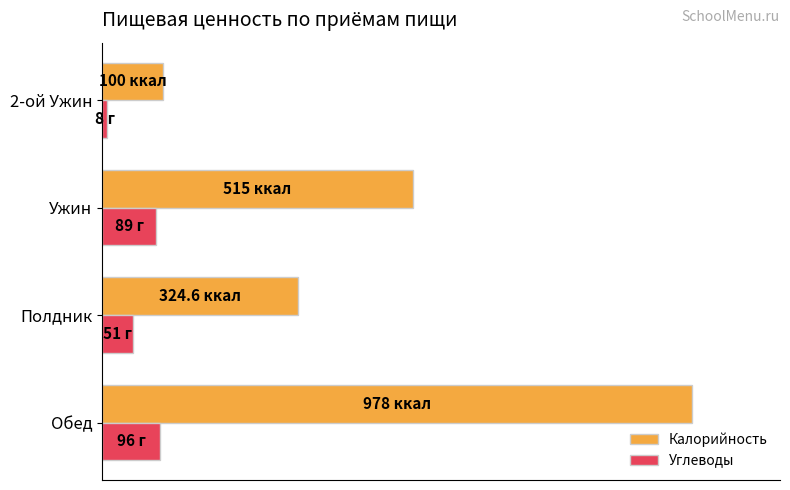

What are all the series names shown in the legend?

Калорийность, Углеводы